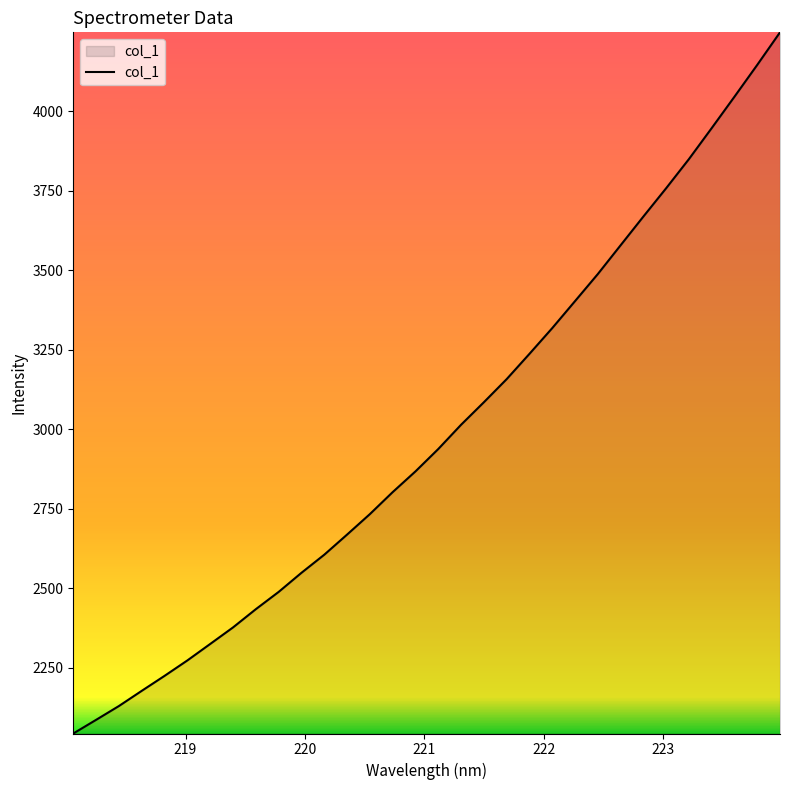

True or false: the data has more than 2 interior local peaks.

False